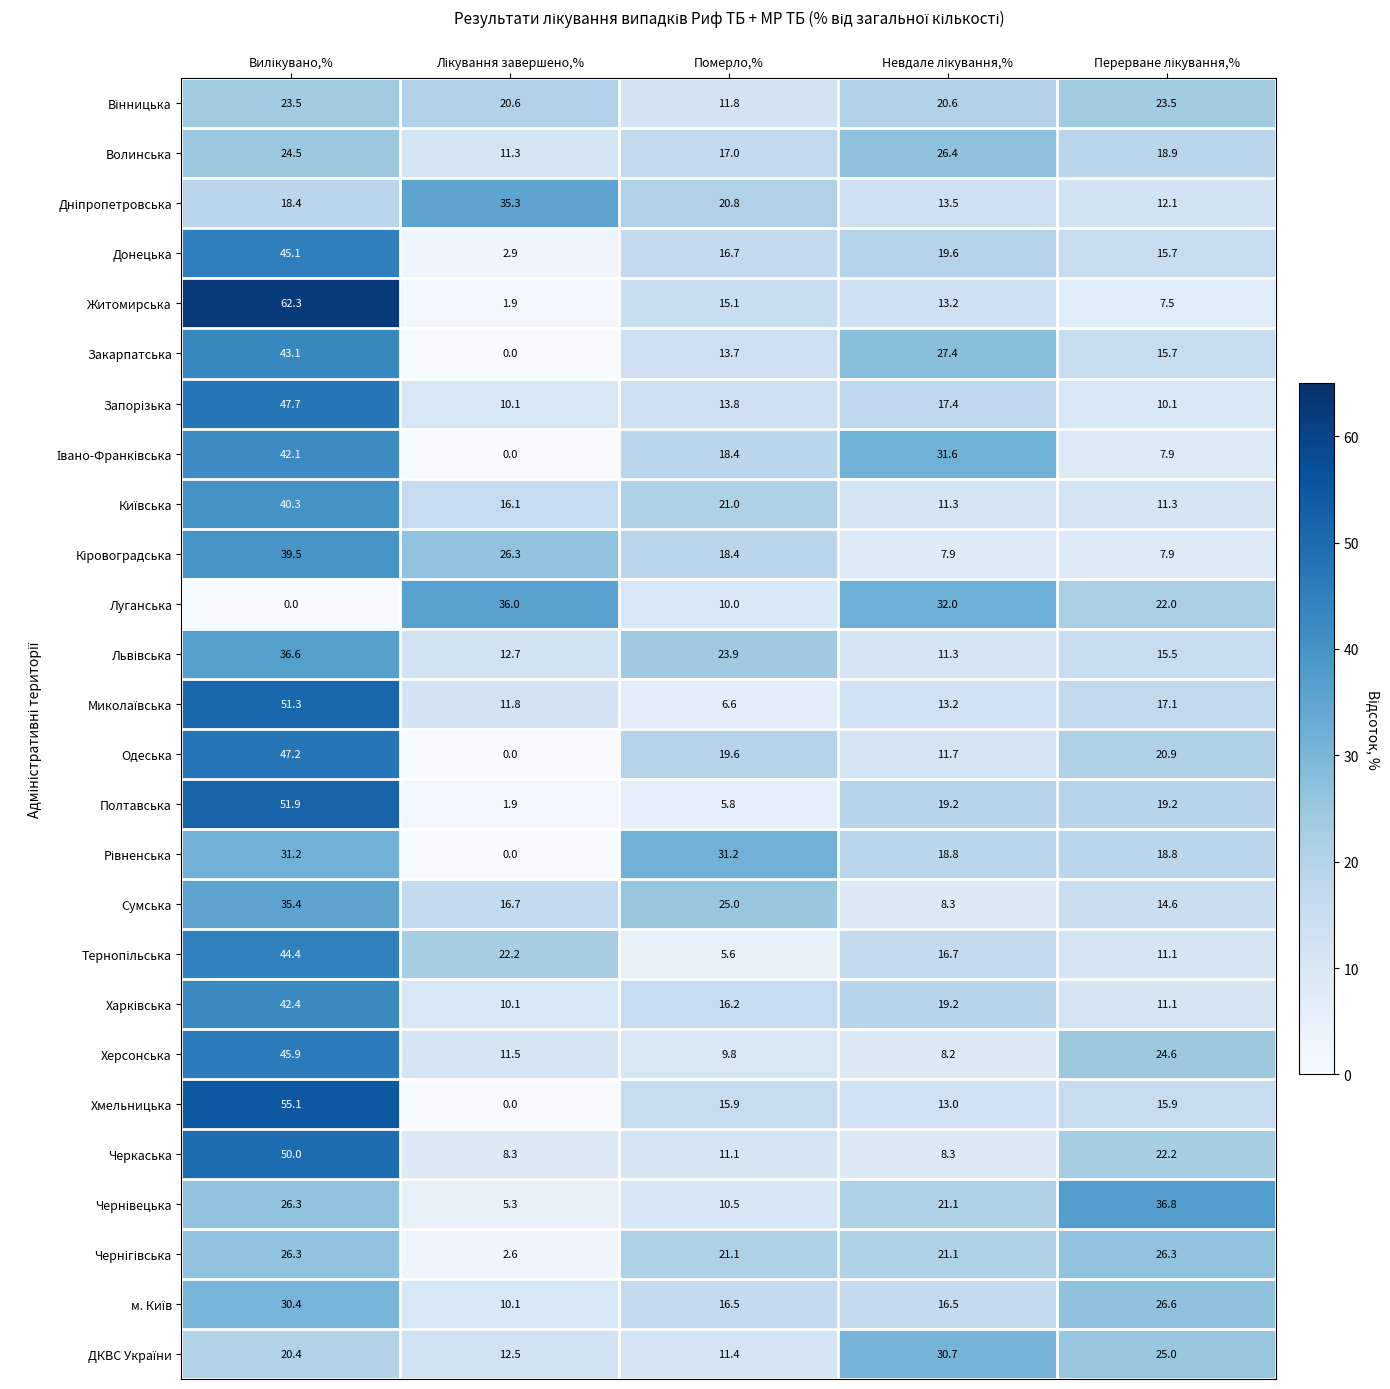

What value does the Житомирська series have at Померло,%?

15.1